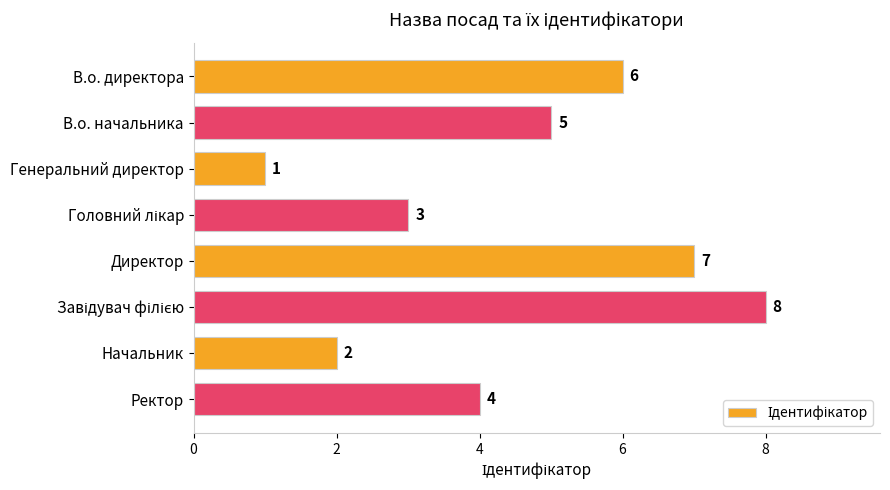

What is the difference between the maximum and second lowest values?

6